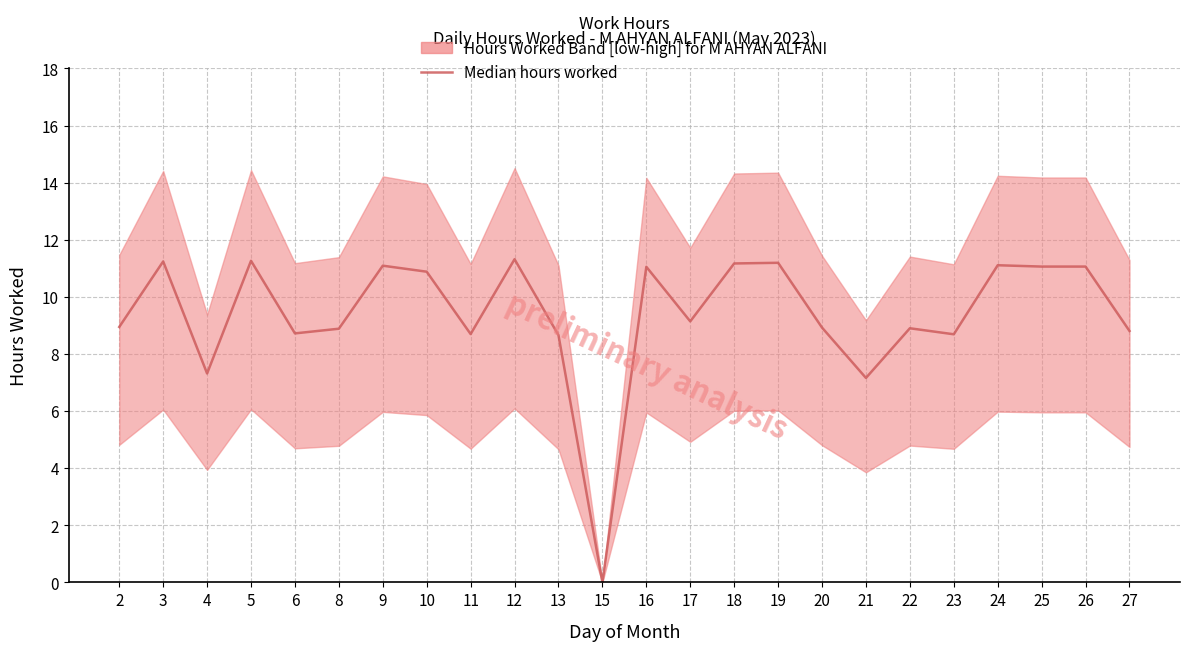

List the labels in order of value, smallest first.

15, 21, 4, 13, 23, 11, 6, 27, 8, 22, 20, 2, 17, 10, 16, 25, 26, 9, 24, 18, 19, 3, 5, 12